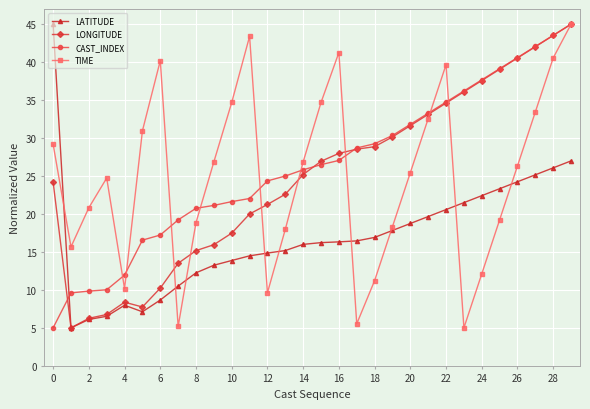

What is the maximum value for LATITUDE?

45.0